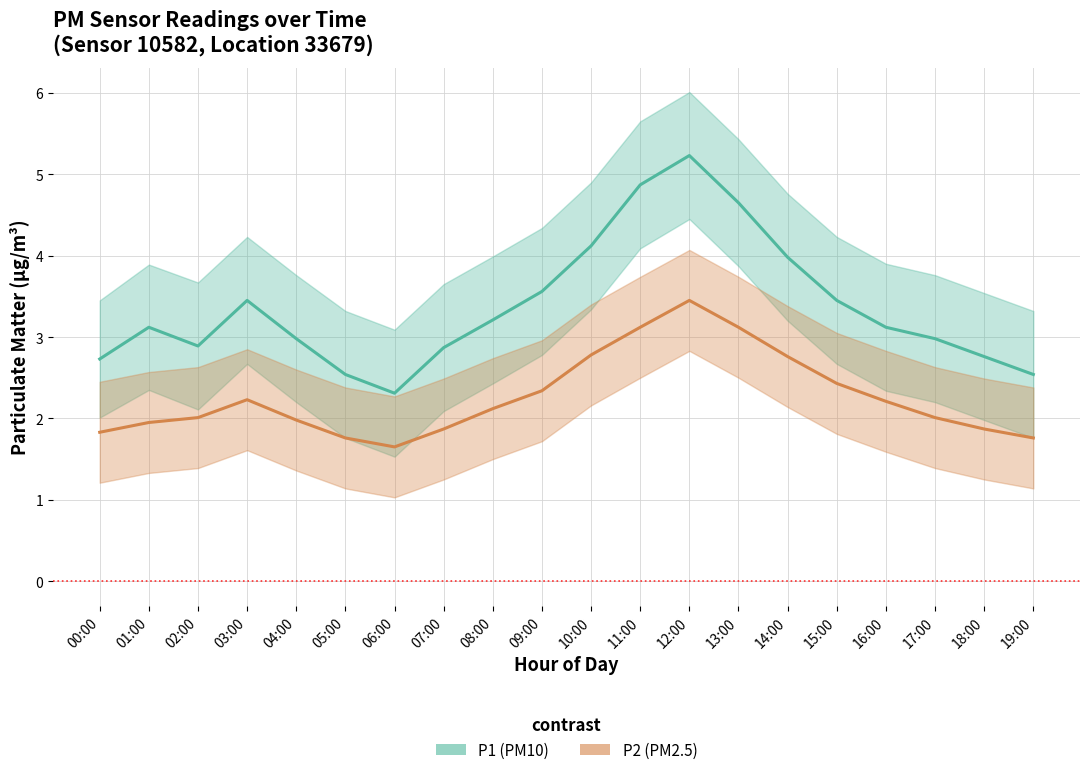

At 14:00, list the series in order from largest to smallest.

P1 (PM10), P2 (PM2.5)